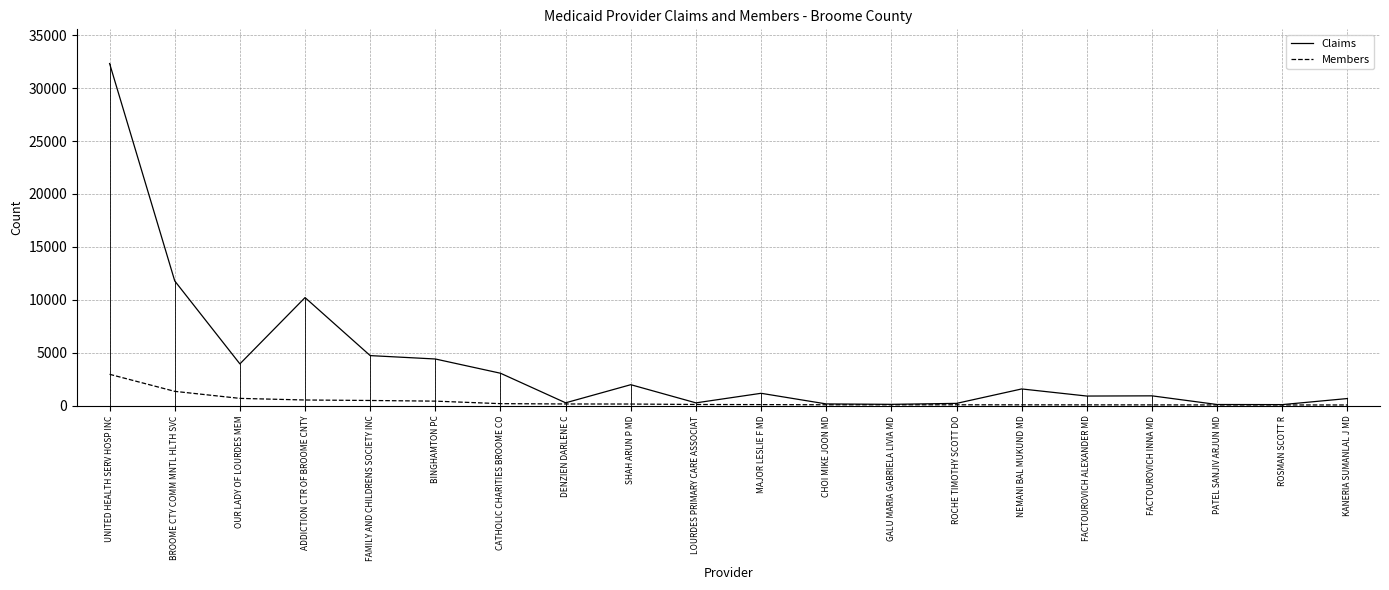

What are all the series names shown in the legend?

Claims, Members